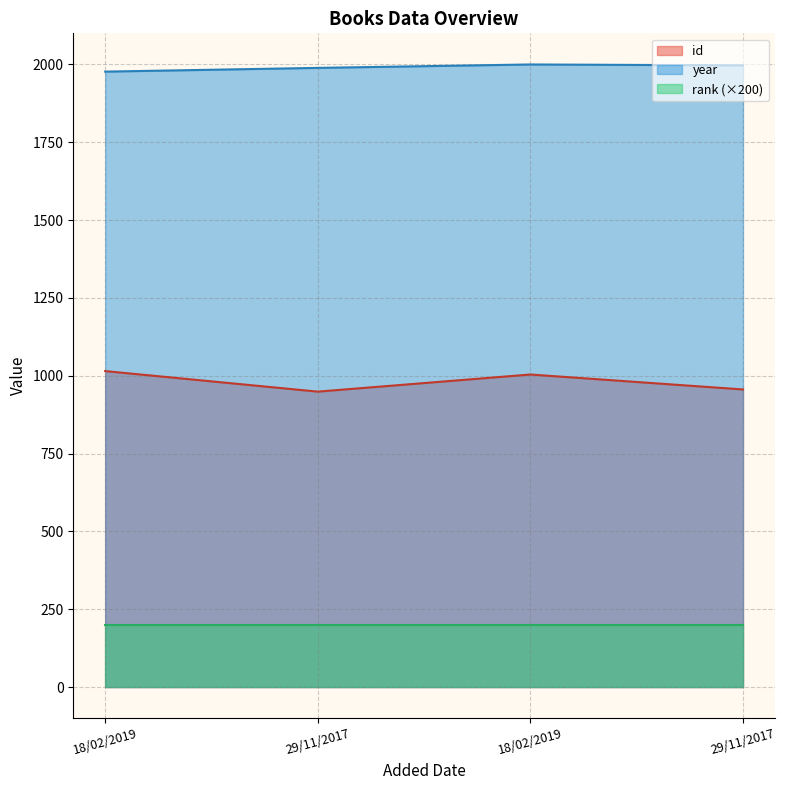

At which label does year reach its peak?

18/02/2019